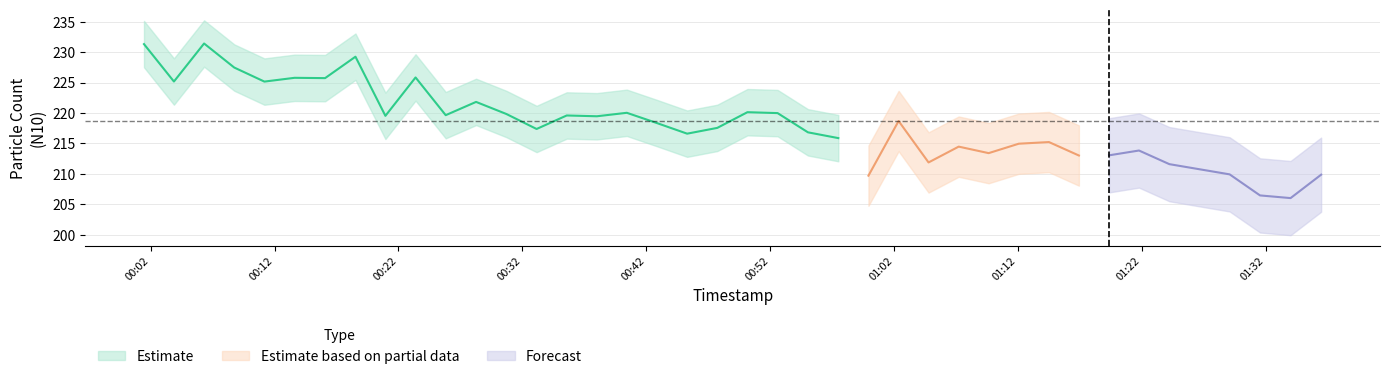

What is the value of the N25 point at the 12th from the left?

221.6